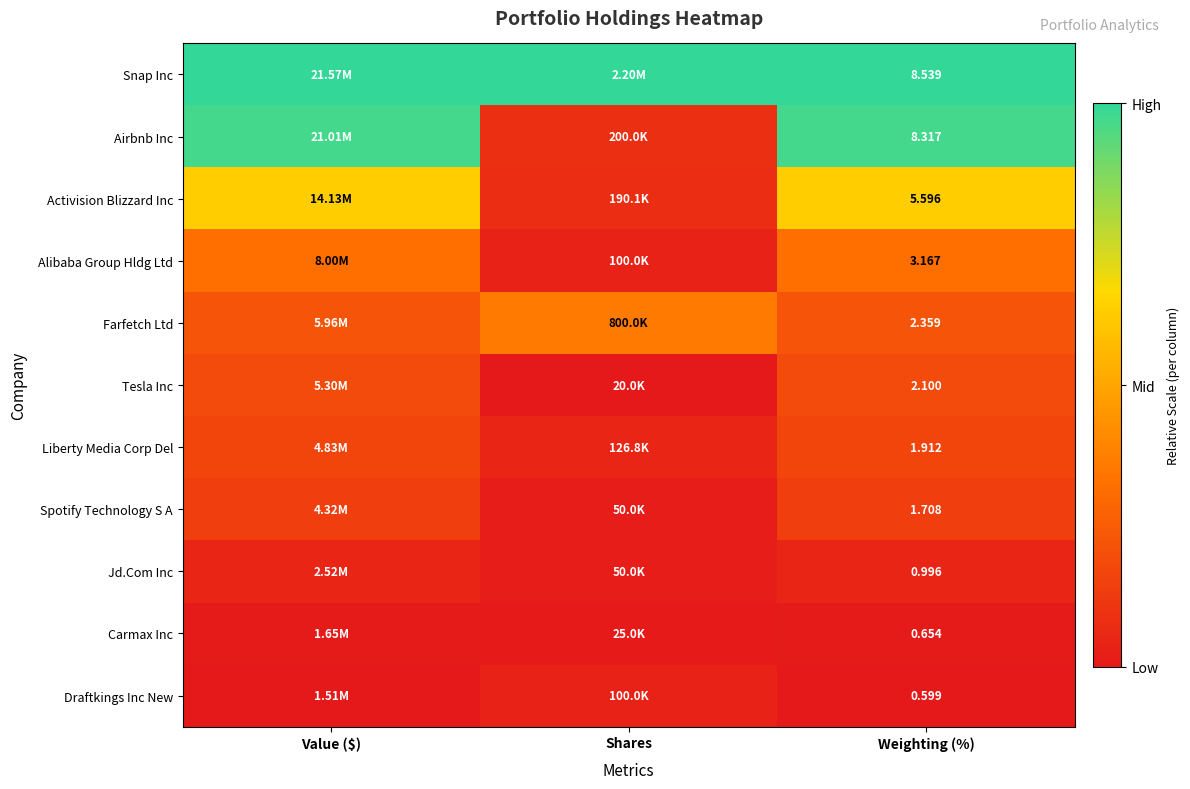

At Weighting (%), list the series in order from largest to smallest.

Snap Inc, Airbnb Inc, Activision Blizzard Inc, Alibaba Group Hldg Ltd, Farfetch Ltd, Tesla Inc, Liberty Media Corp Del, Spotify Technology S A, Jd.Com Inc, Carmax Inc, Draftkings Inc New